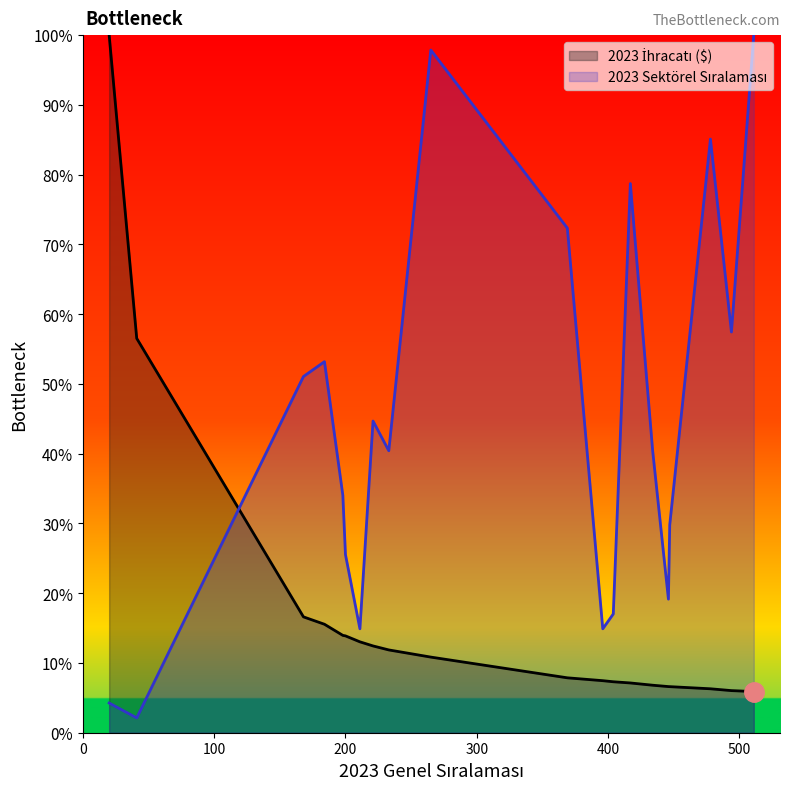

Reading left to right, what are all the values shown in this chart?

100.0	56.5	16.6	15.5	14.0	13.9	13.0	12.4	11.9	10.8	7.9	7.5	7.3	7.1	6.8	6.6	6.6	6.3	6.0	5.9